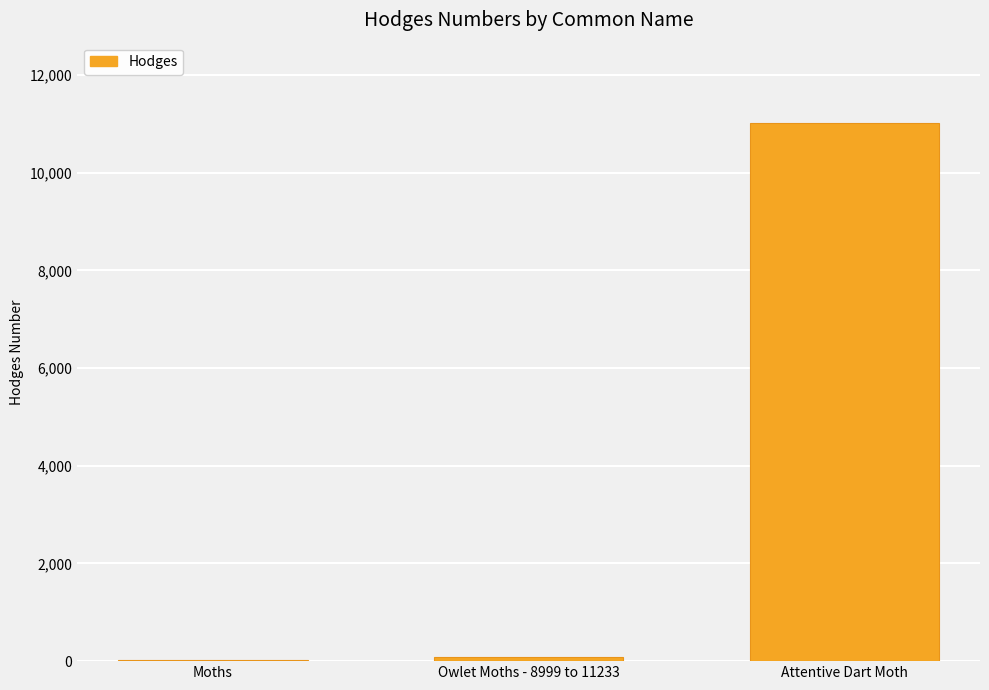

At which label is the value closest to 5519?

Owlet Moths - 8999 to 11233